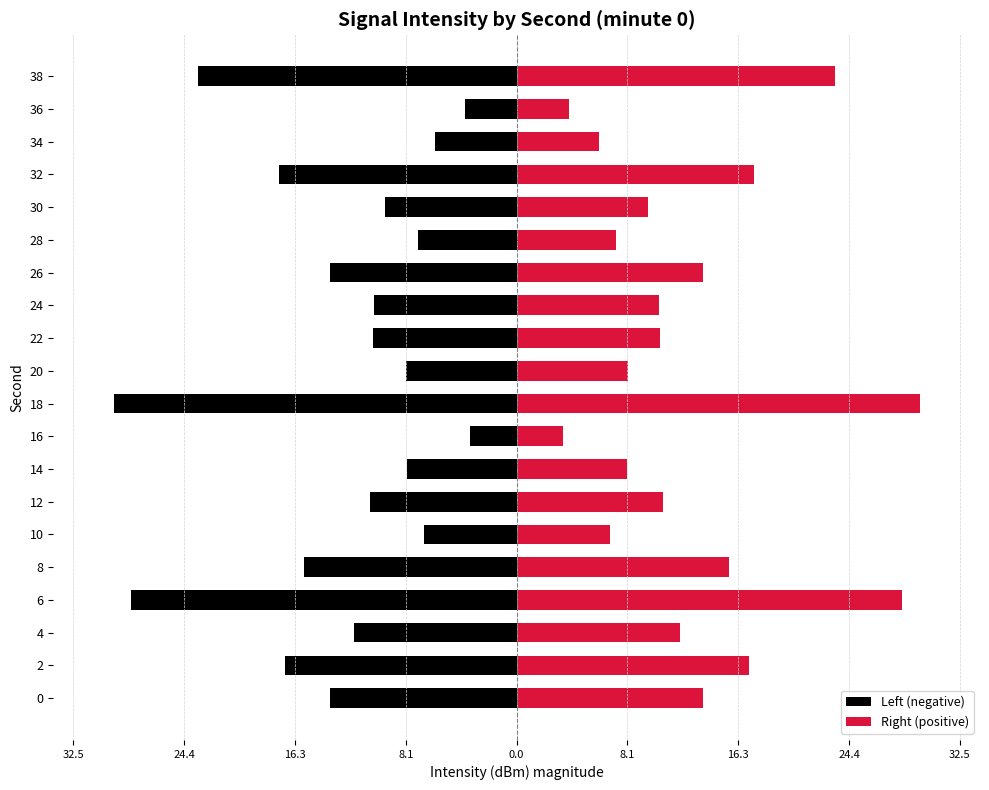

Count the number of data series in this chart.

2